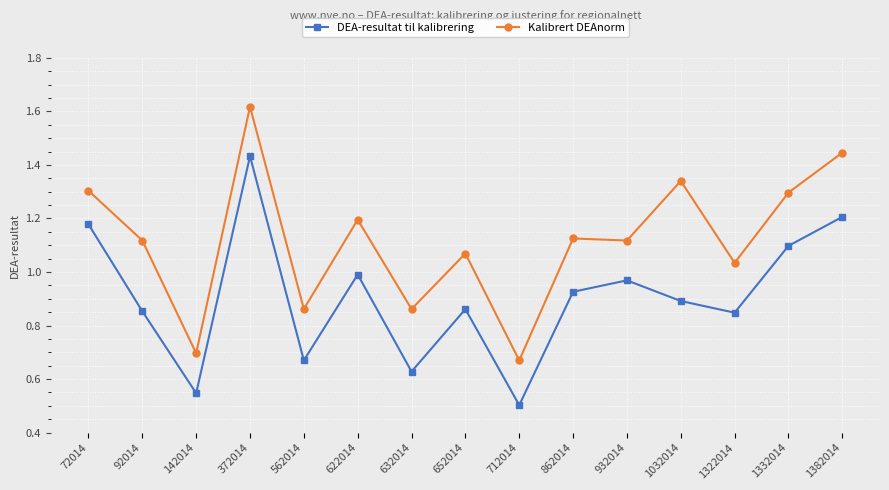

What is the sum of the DEA-resultat til kalibrering values at 142014 and 622014?

1.5